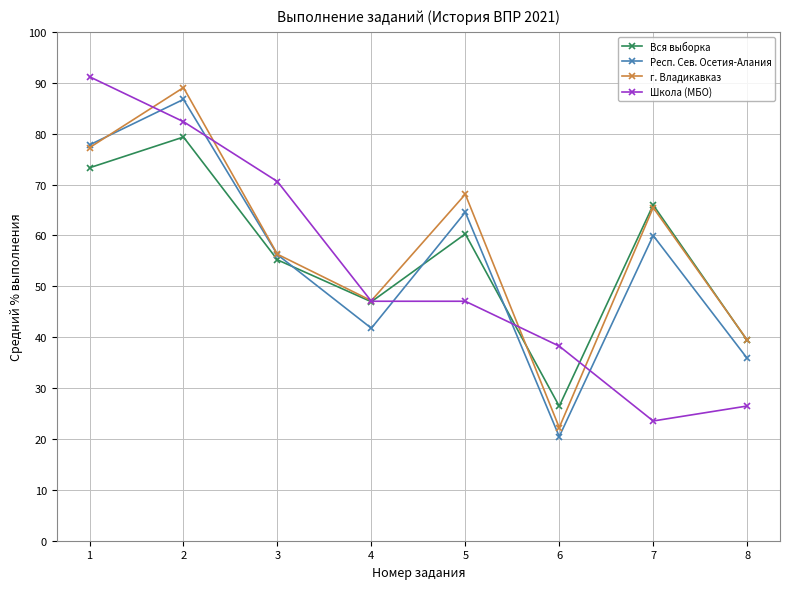

What is the lowest value of the Школа (МБО) series?

23.5